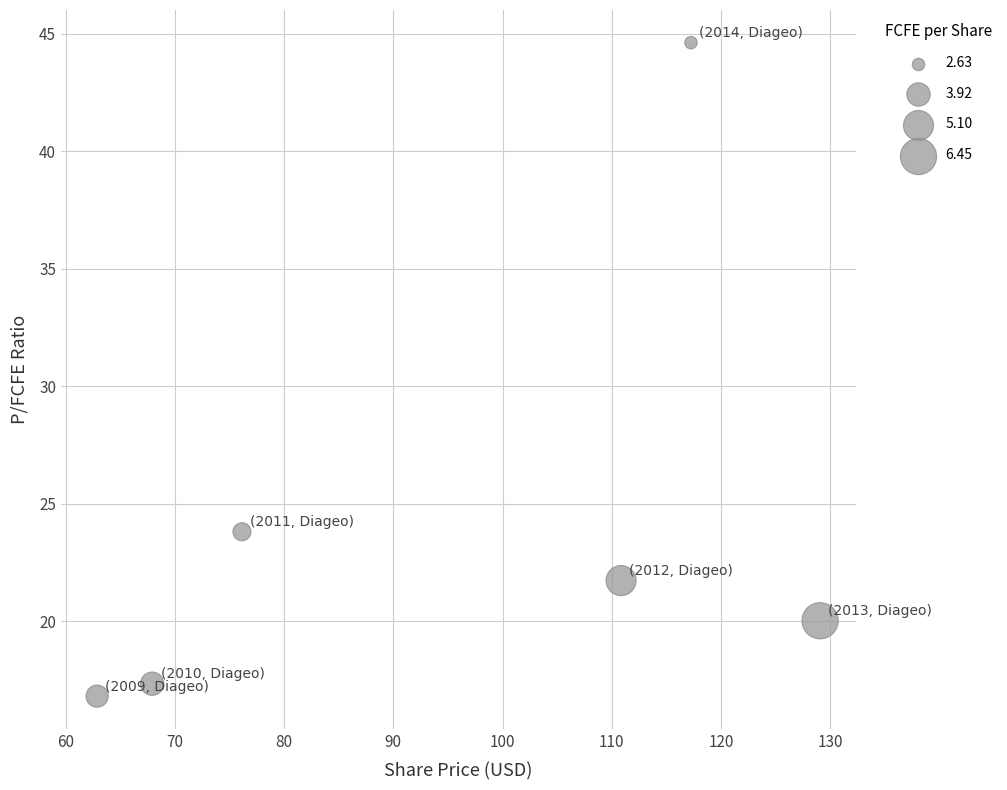

What Y value in the scatter plot is closest to 30?

23.8